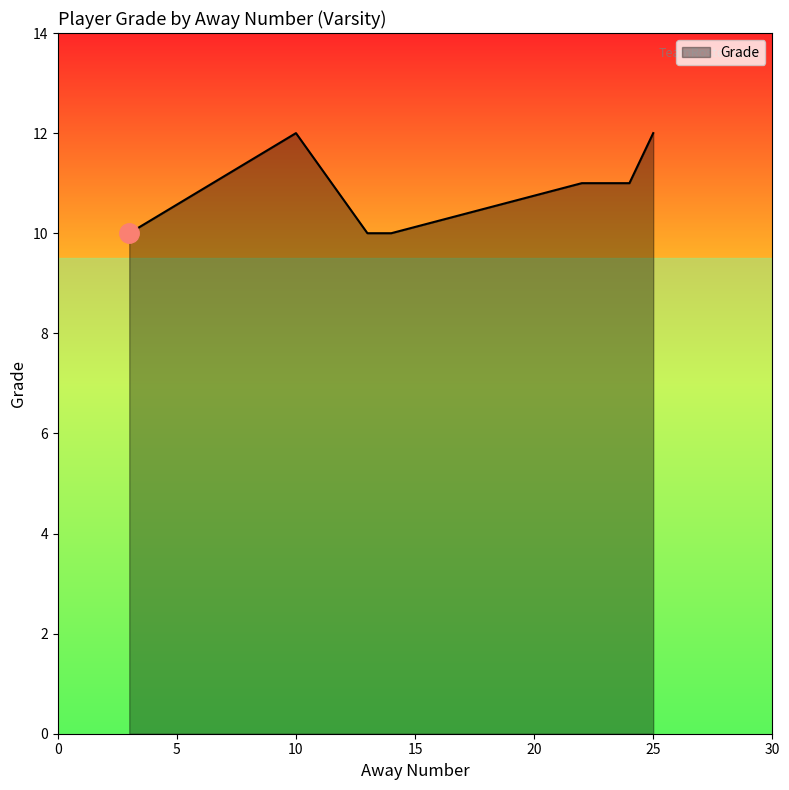

What is the minimum value shown in the chart?

10